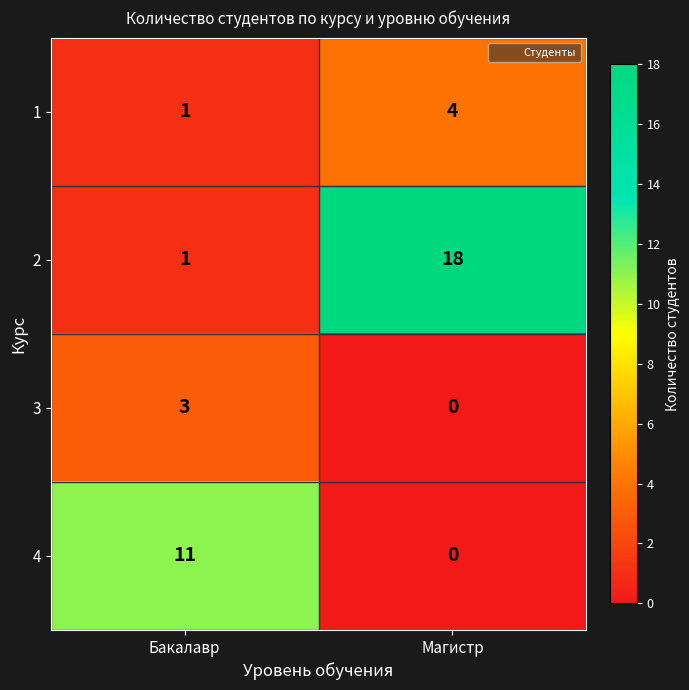

What is the total value across all series at Магистр?

22